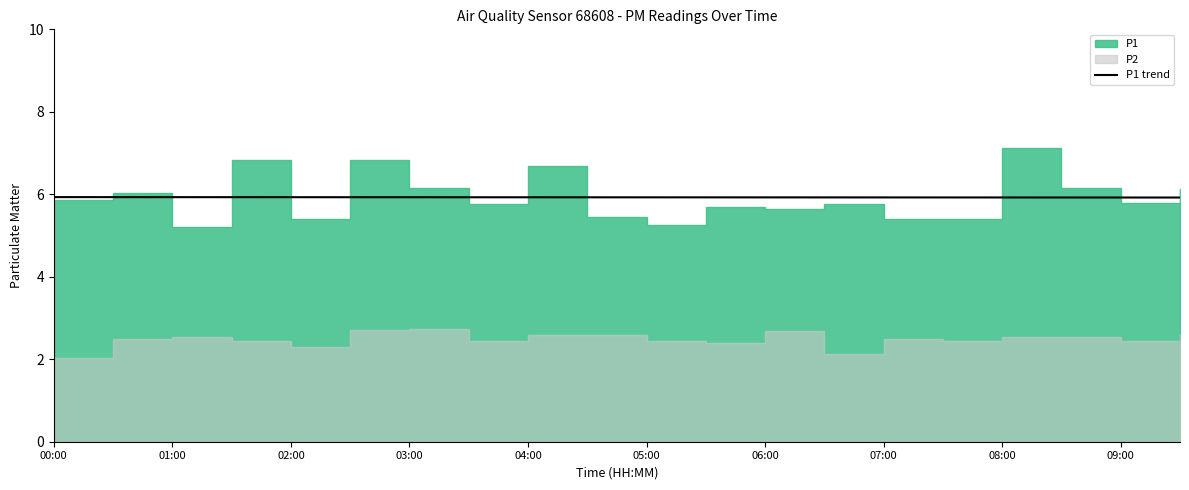

True or false: P1 trend has a value of 5.9 at 03:00.

True